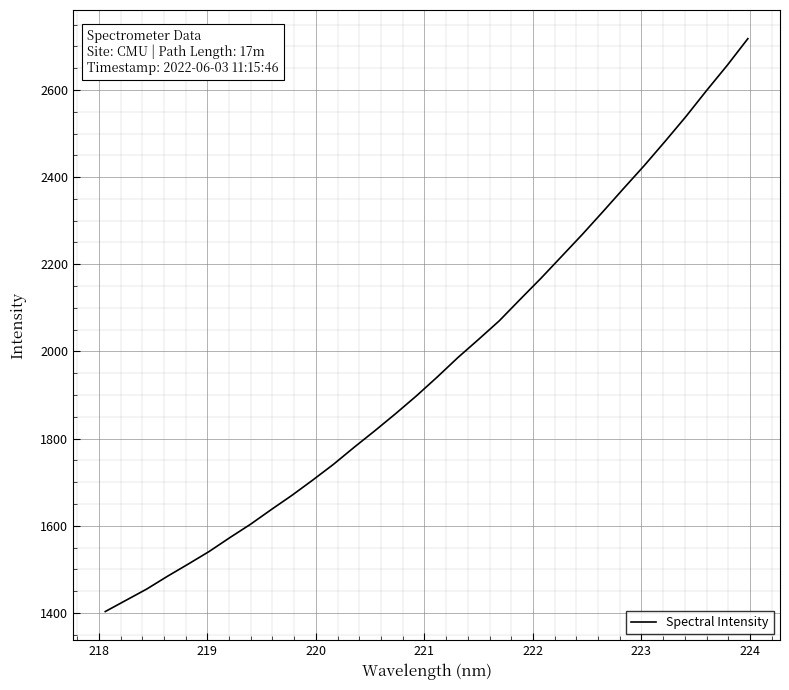

What is the greatest value displayed?

2717.7